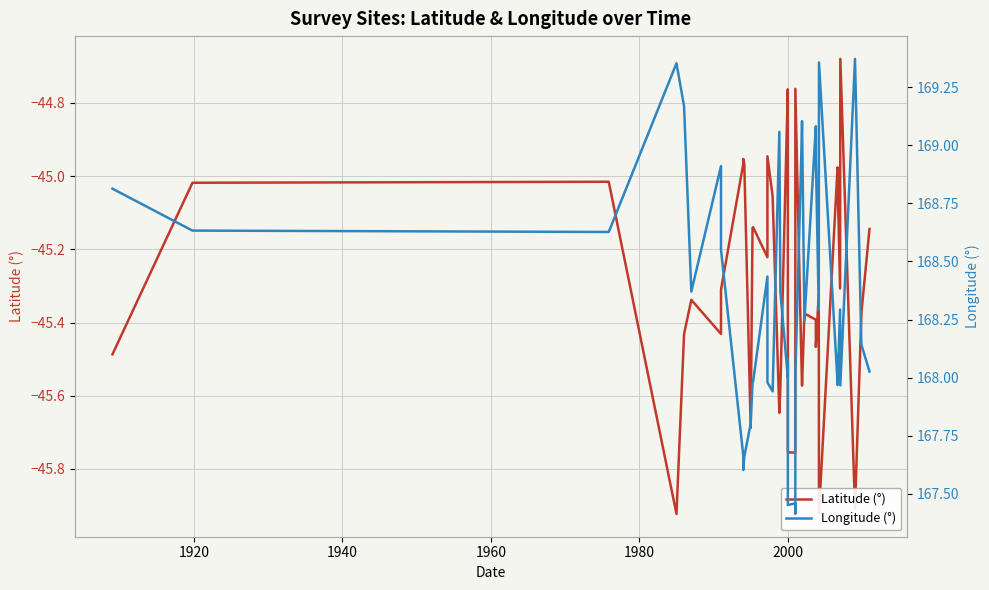

Count the number of categories in the chart.

40